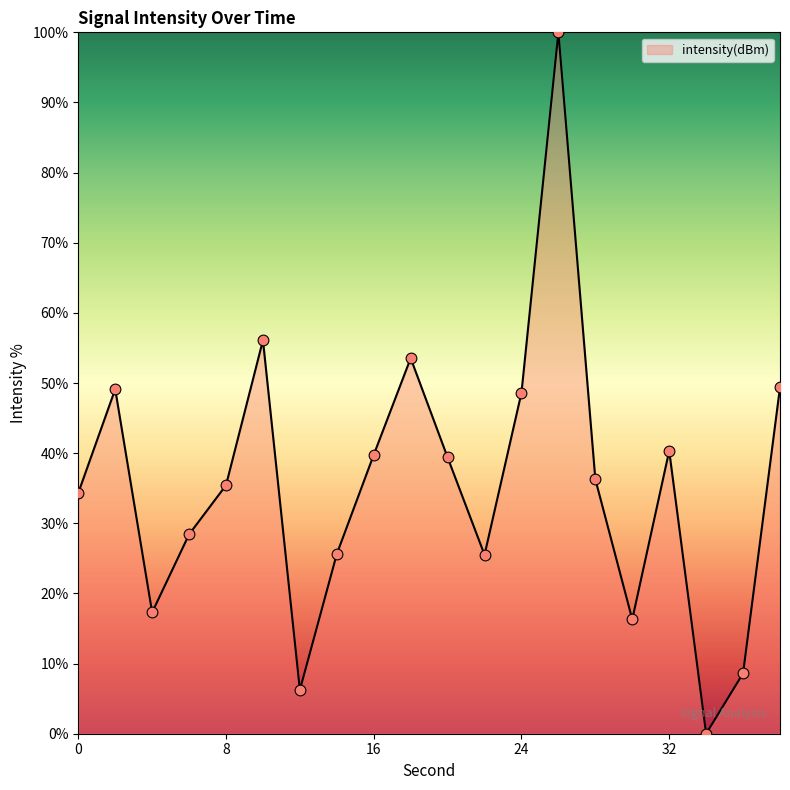

What is the greatest value displayed?

100.0